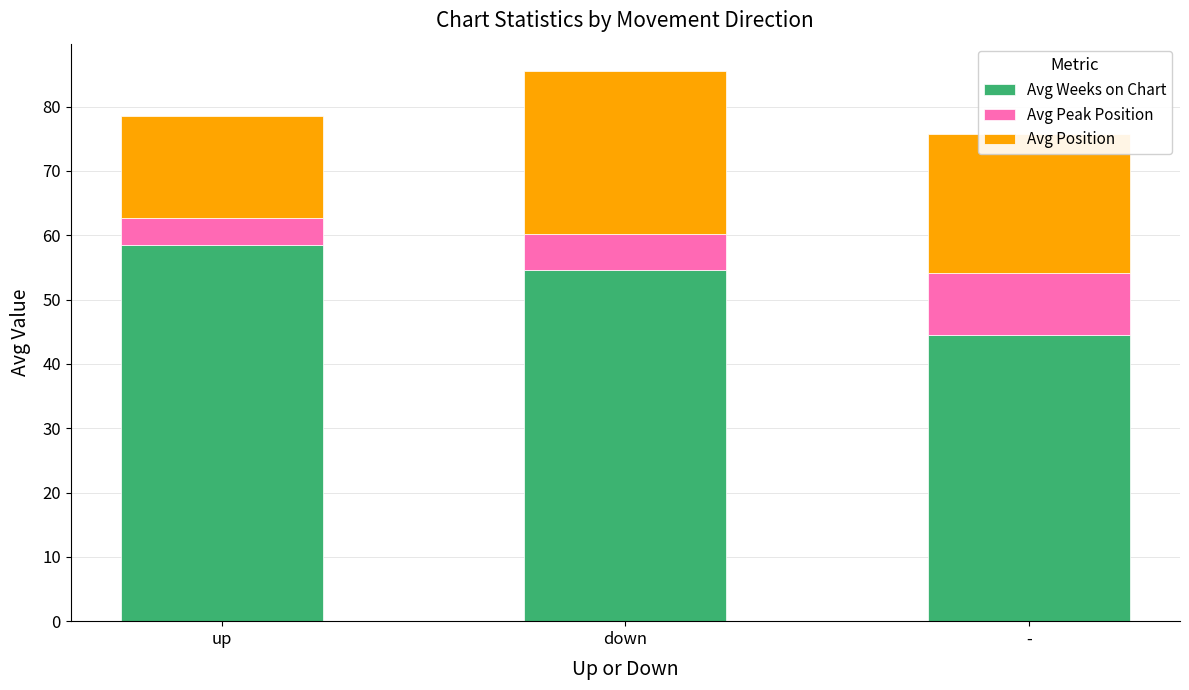

At which label does Avg Weeks on Chart reach its peak?

up